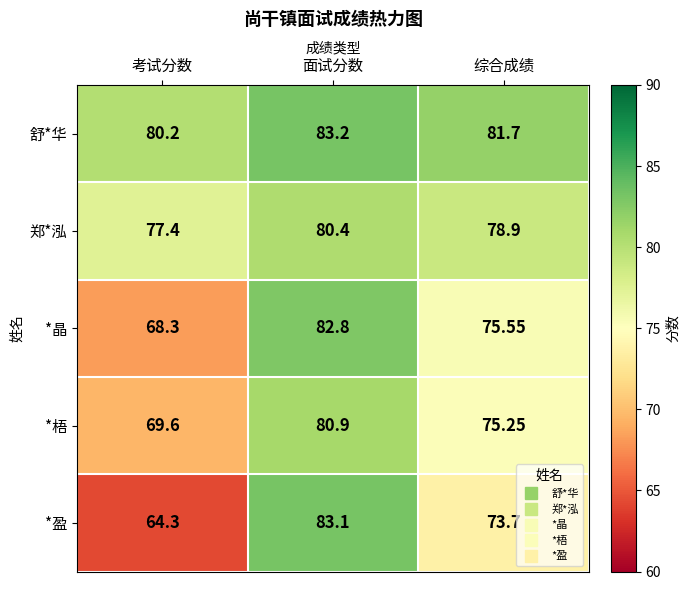

List the series in order of their peak value, highest first.

舒*华, *盈, *晶, *梧, 郑*泓